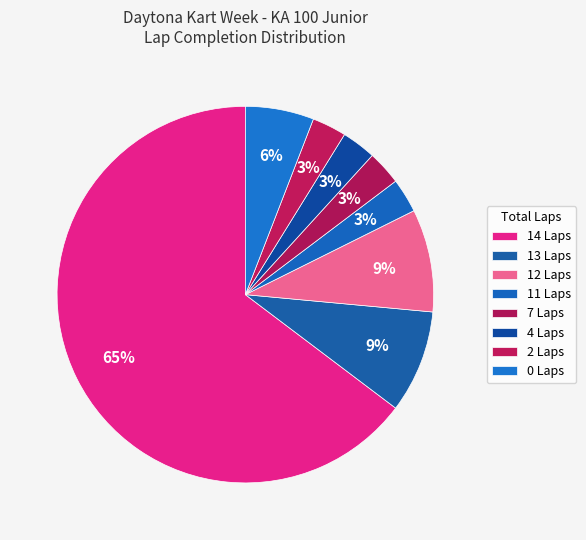

How many segments does this pie chart have?

8